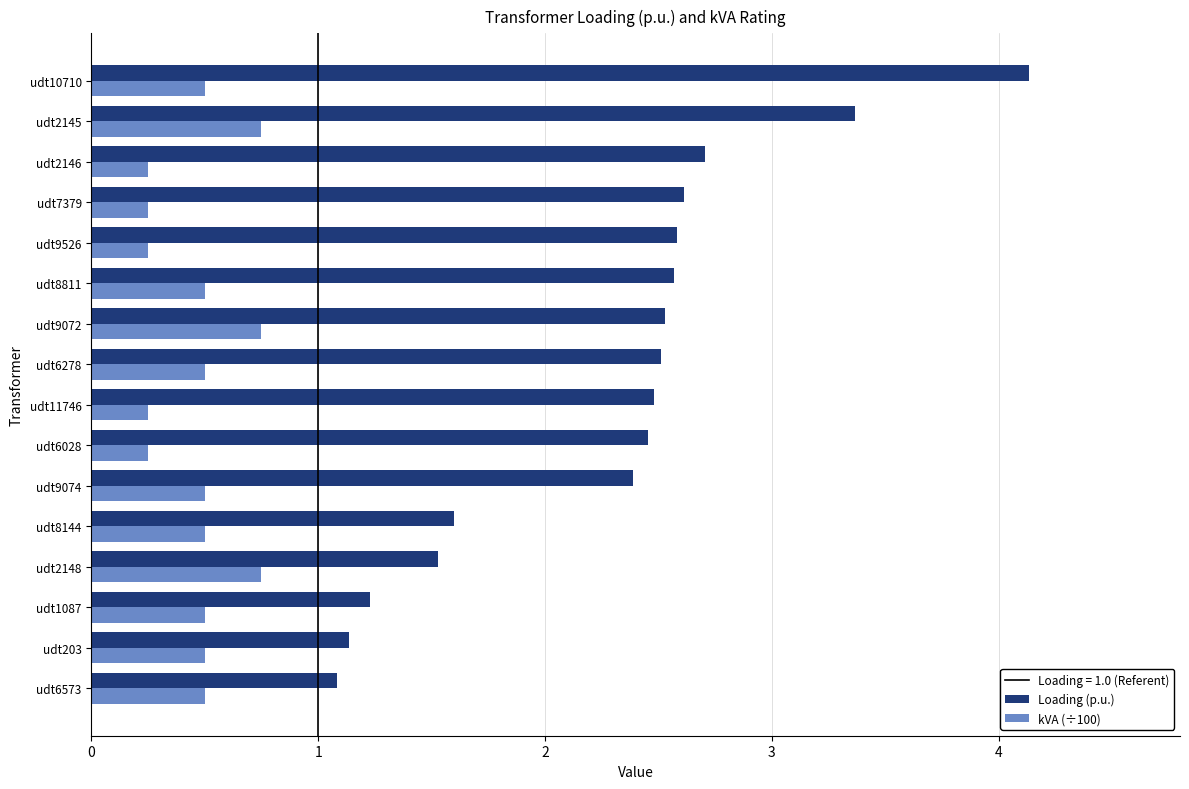

The value of Loading (p.u.) at udt9526 is 3.5. True or false?

False